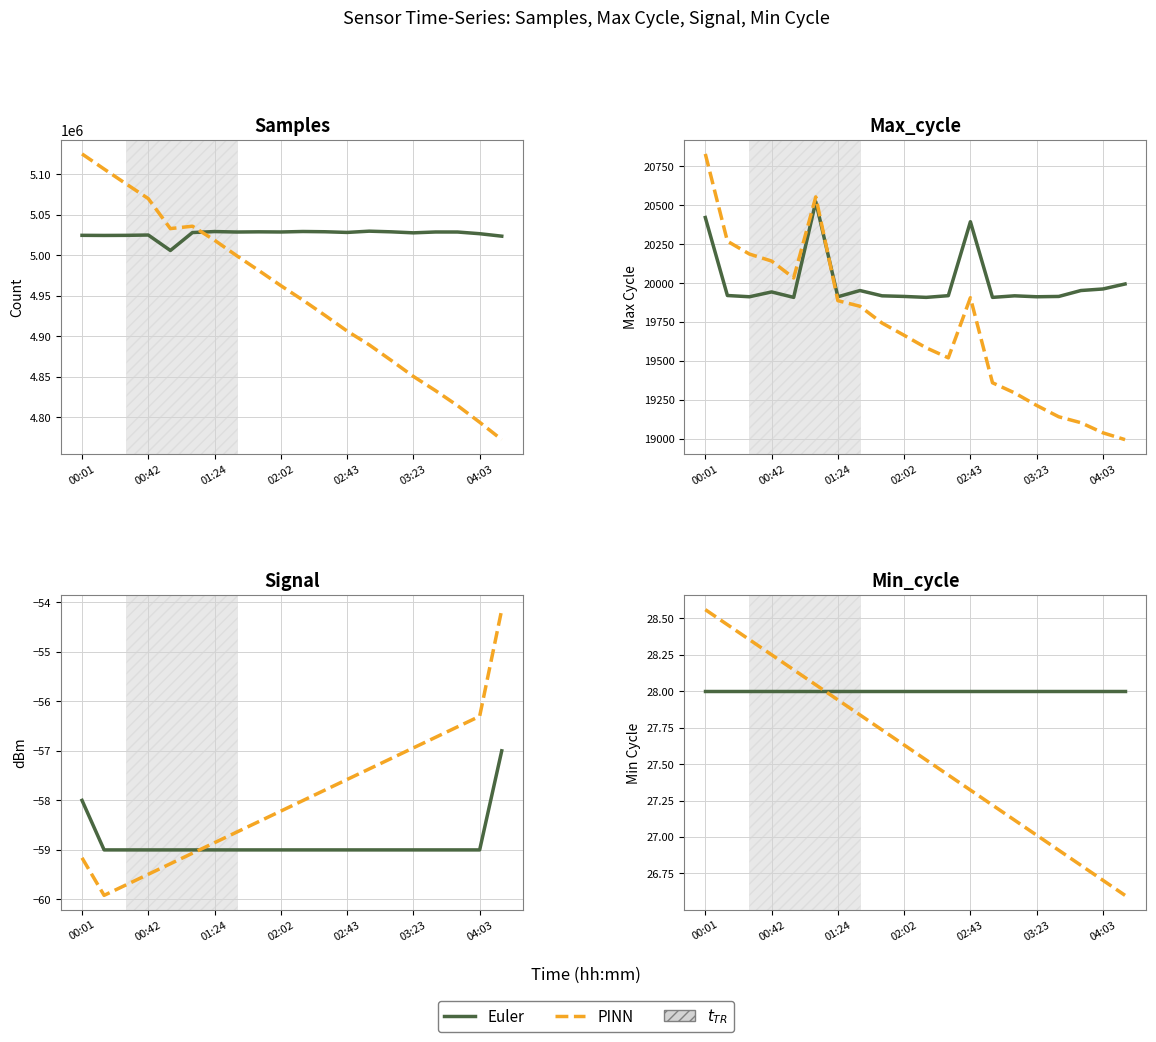

Where is Euler nearest to the value 5017829?

19